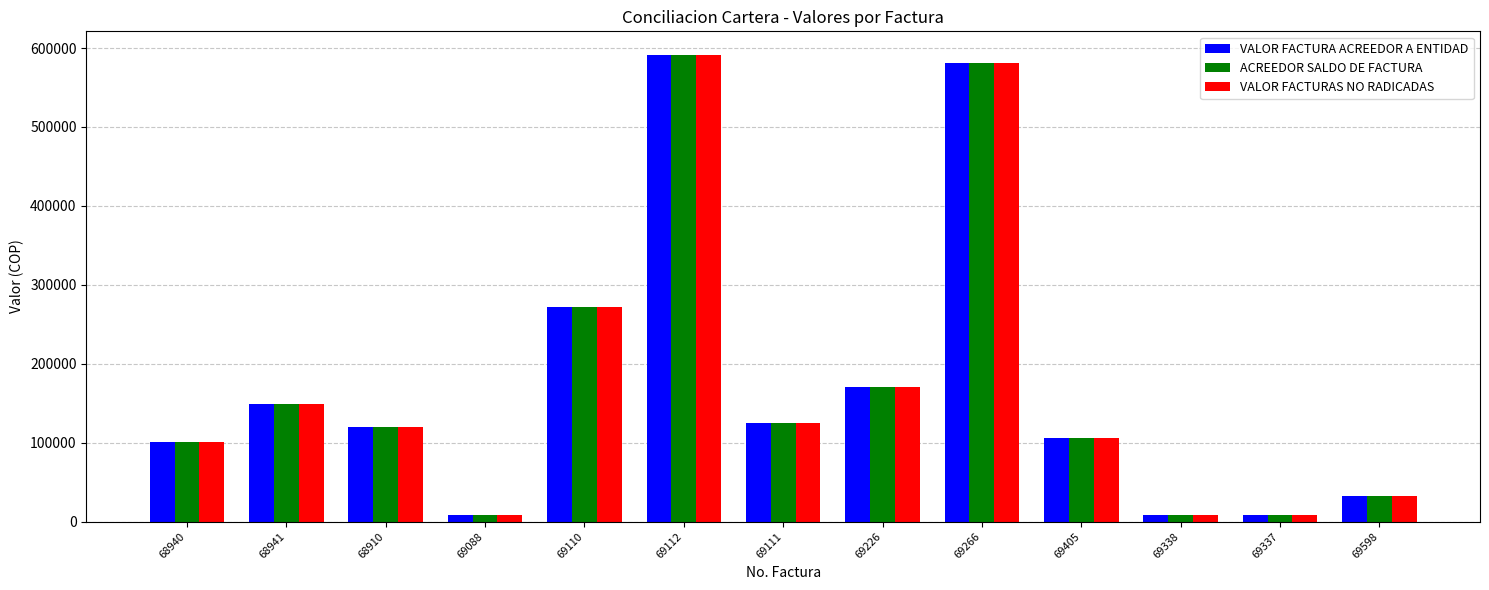

Reading left to right, extract all data points from this chart.

VALOR FACTURA ACREEDOR A ENTIDAD: 68940=101200	68941=148700	68910=119700	69088=8000	69110=271900	69112=591600	69111=124900	69226=170400	69266=581600	69405=106020	69338=8000	69337=8000	69598=32000
ACREEDOR SALDO DE FACTURA: 68940=101200	68941=148700	68910=119700	69088=8000	69110=271900	69112=591600	69111=124900	69226=170400	69266=581600	69405=106020	69338=8000	69337=8000	69598=32000
VALOR FACTURAS NO RADICADAS: 68940=101200	68941=148700	68910=119700	69088=8000	69110=271900	69112=591600	69111=124900	69226=170400	69266=581600	69405=106020	69338=8000	69337=8000	69598=32000